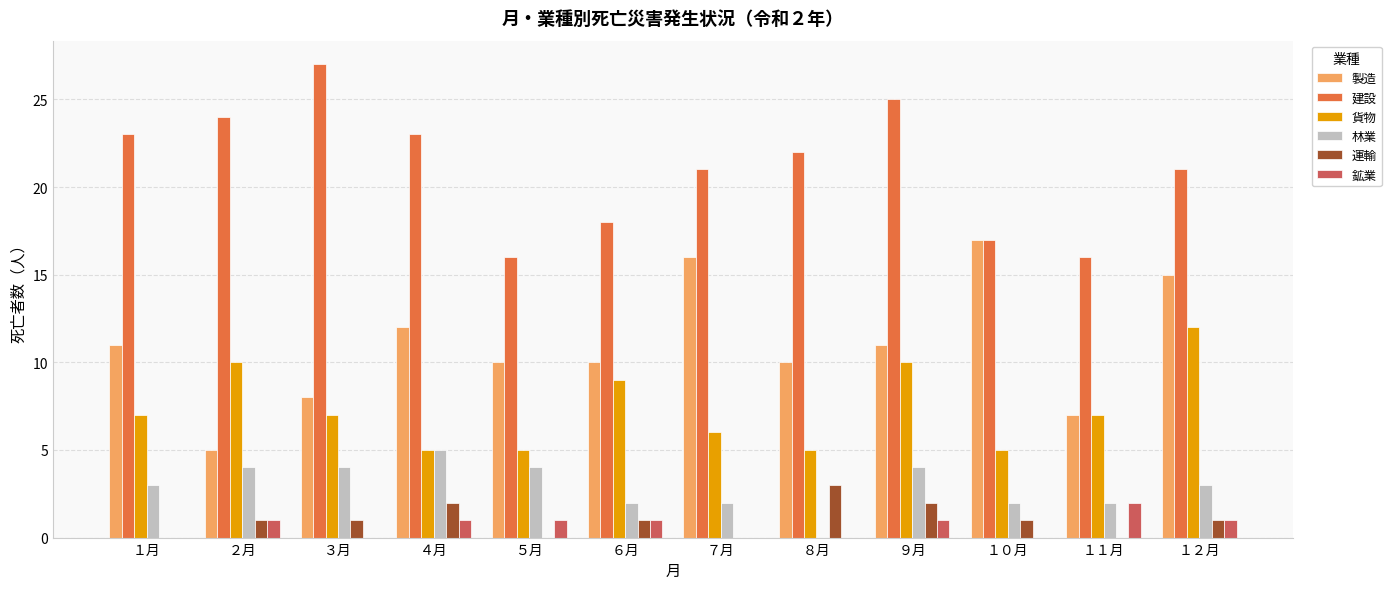

Is the value of 建設 at ６月 greater than the value of 貨物 at １０月?

Yes